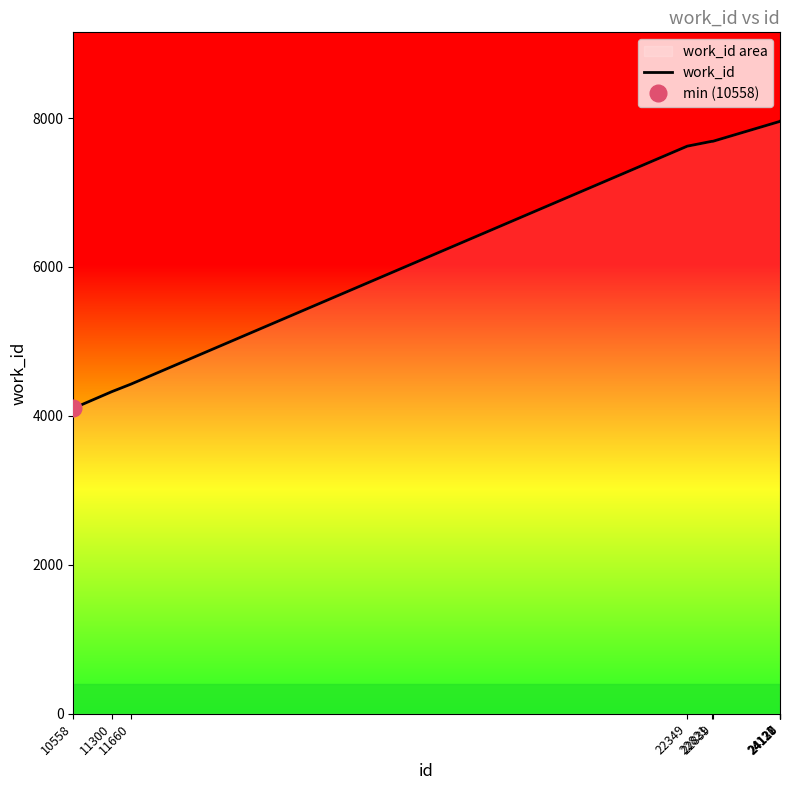

Reading left to right, extract all data points from this chart.

4102	4326	4425	7622	7687	7687	7953	7955	7956	7957